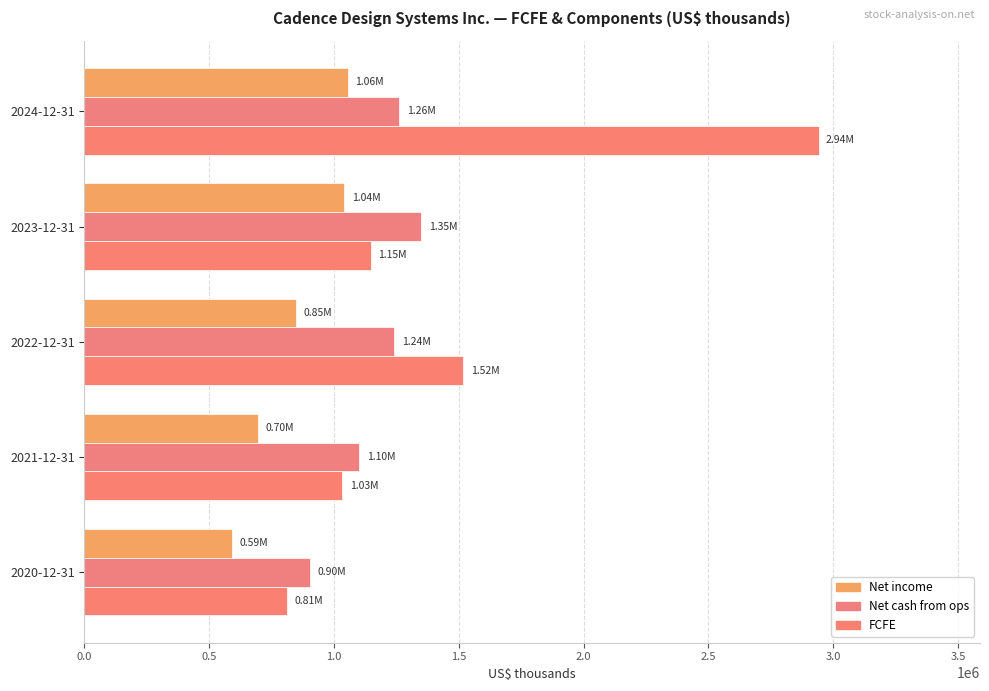

How many series are shown in this chart?

3